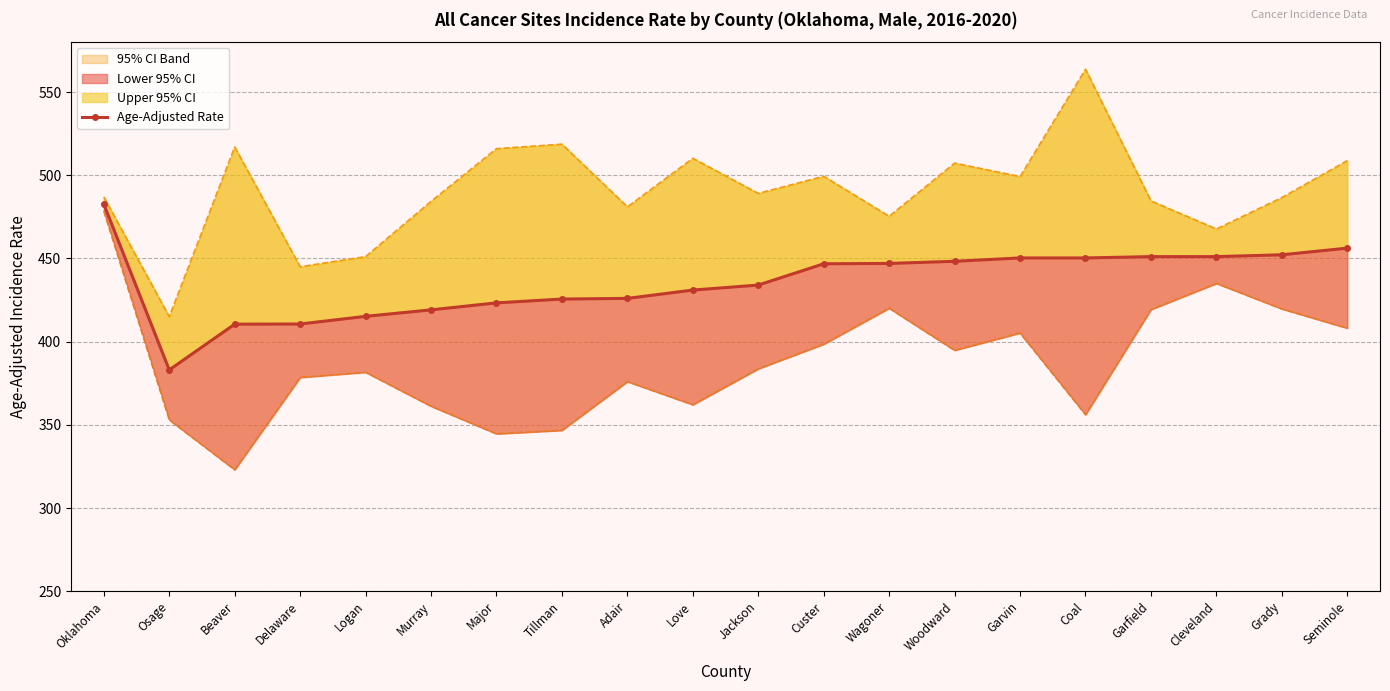

What is the highest value of the Upper 95% CI series?

563.7